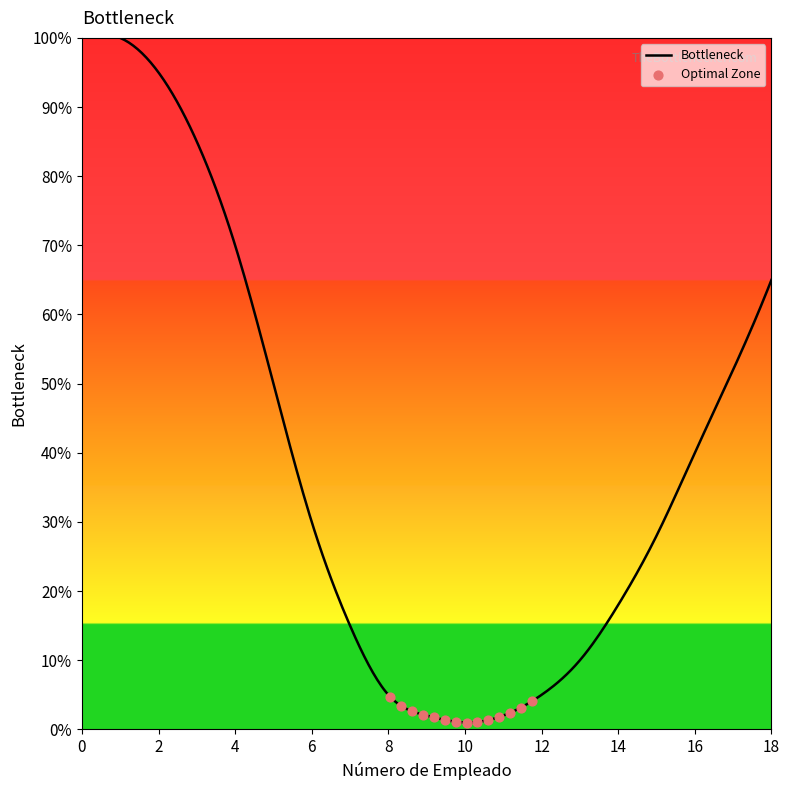

What is the greatest value displayed?

100.0